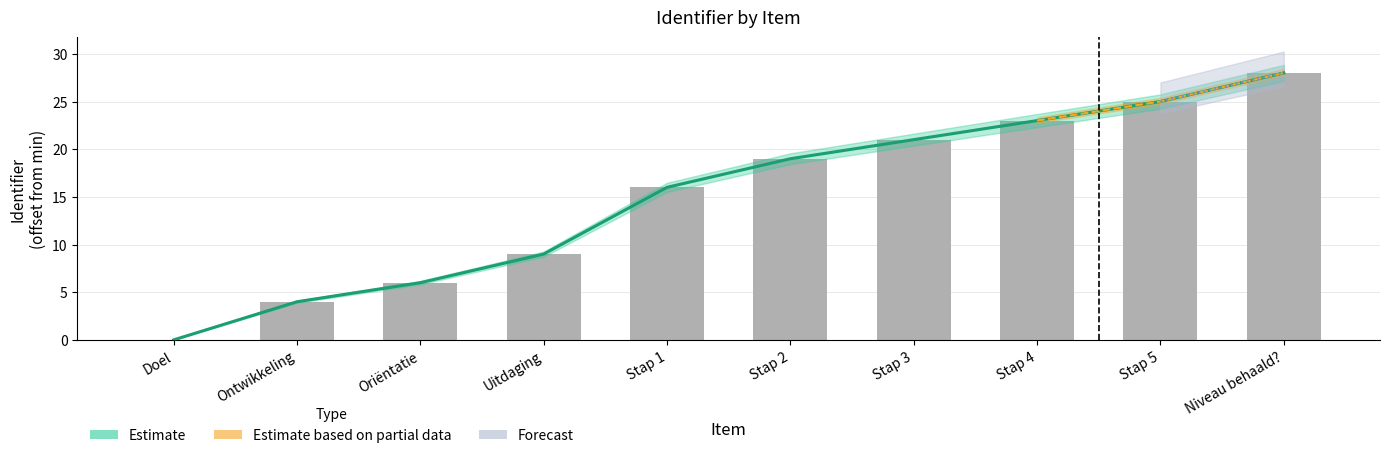

At which label is the value closest to 14?

Stap 1